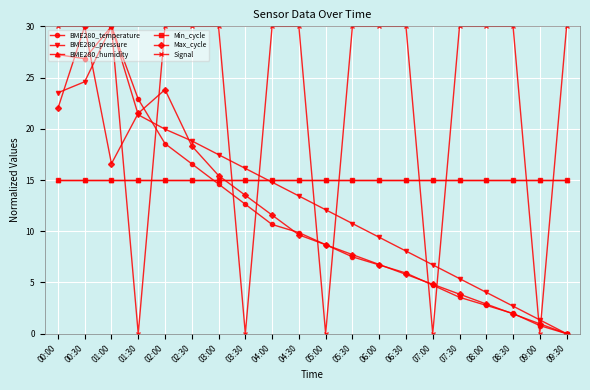

Is this an area chart (filled region under the line)?

No